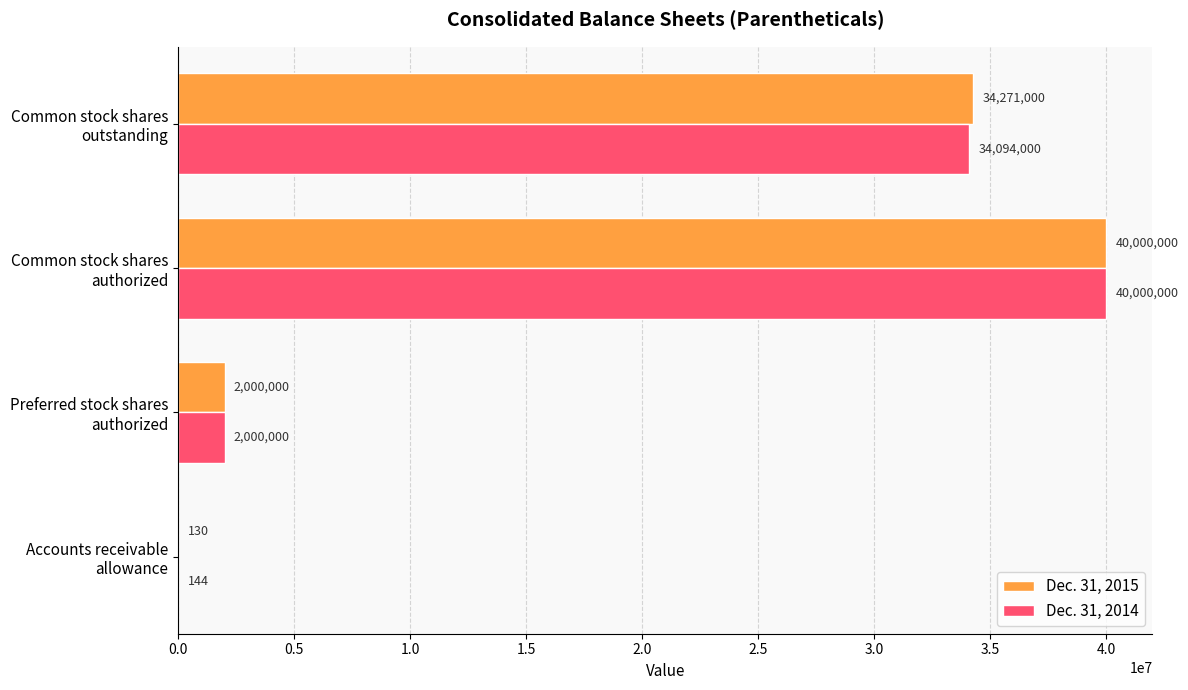

At which category does the chart reach its peak across all series?

Common stock shares
authorized